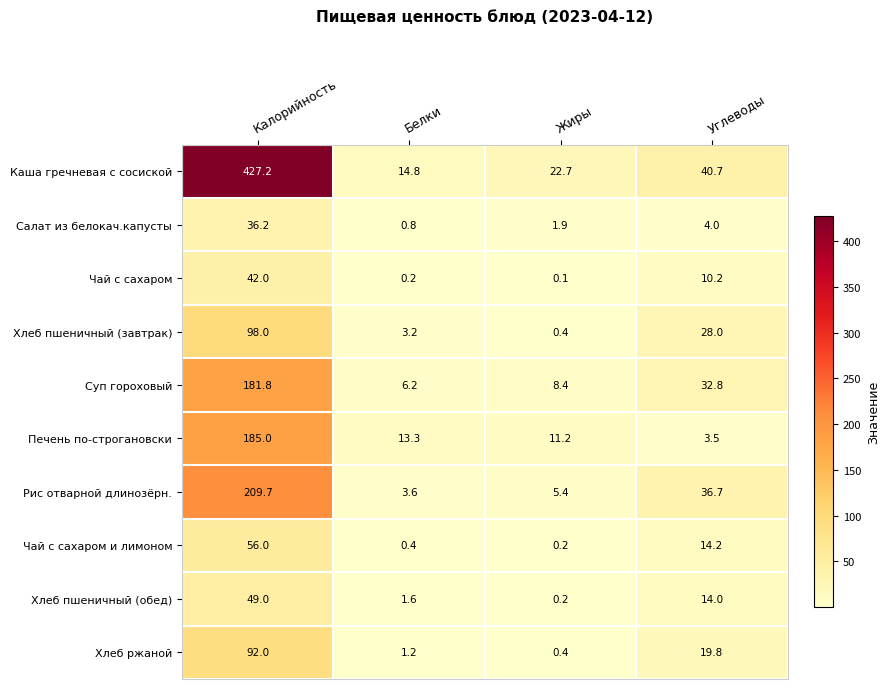

Which category has the highest value across all series?

Калорийность